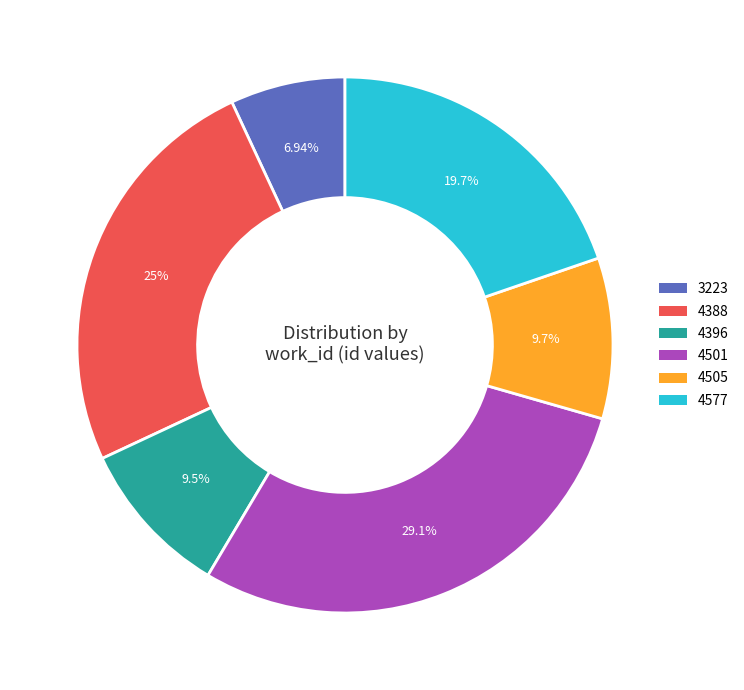

To the nearest percent, what percentage of the pie is 4505?

10%